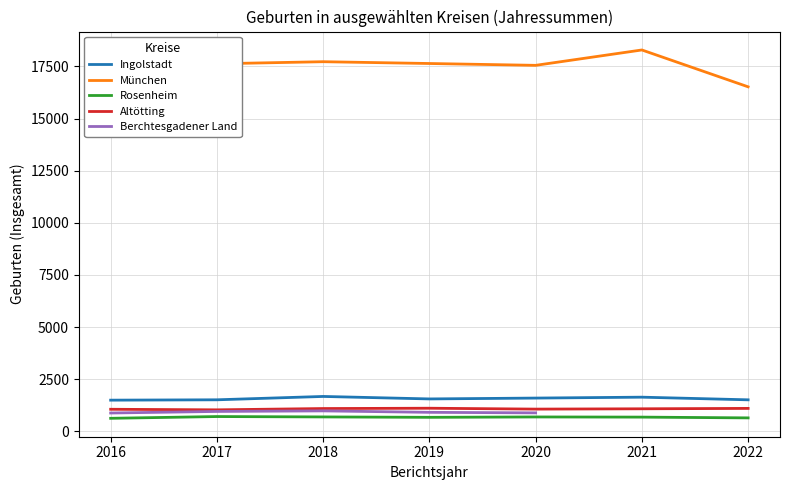

Which series has the largest total across all categories?

München